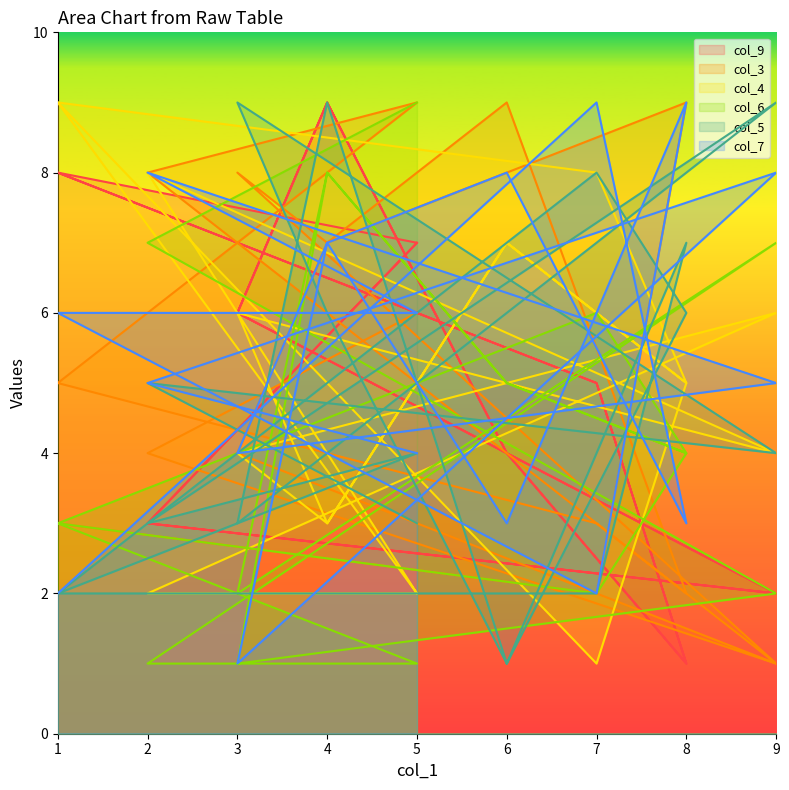

Rank the categories by col_7 value from highest to lowest.

7, 8, 6, 2, 9, 4, 4, 5, 1, 9, 2, 3, 5, 8, 6, 1, 7, 3